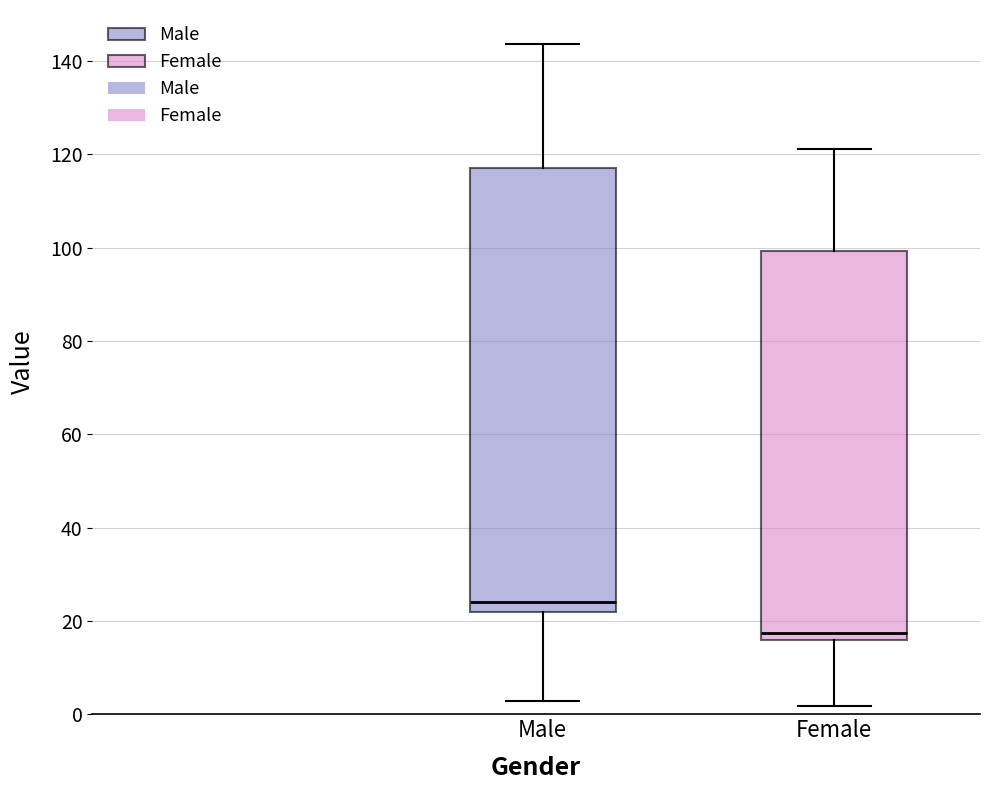

Which box has the lowest median line?

Female